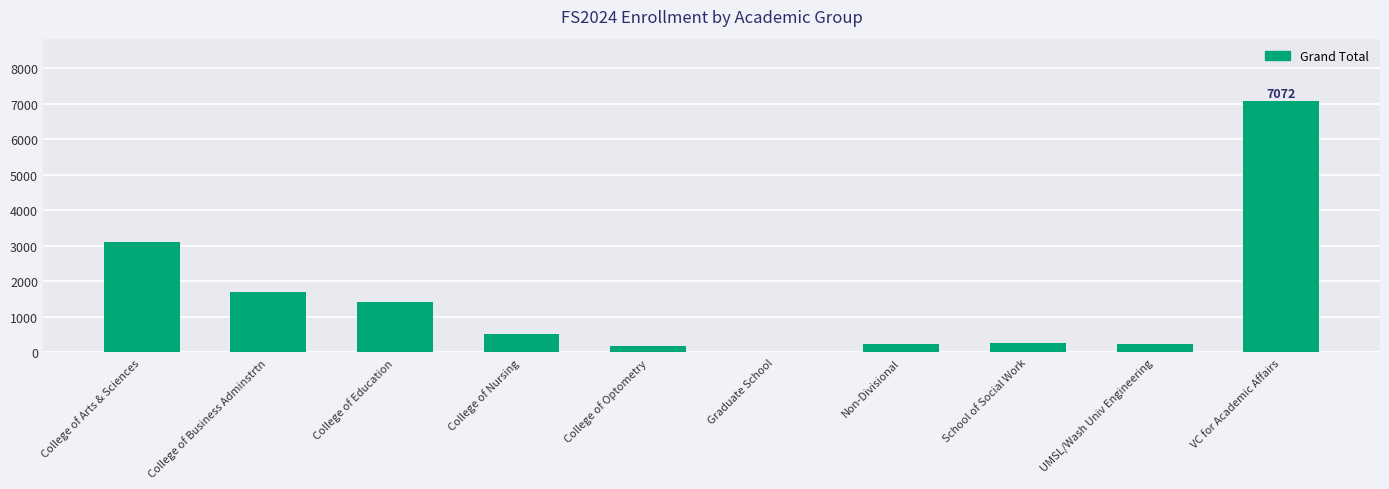

Are the bars grouped side by side (vs. stacked)?

No